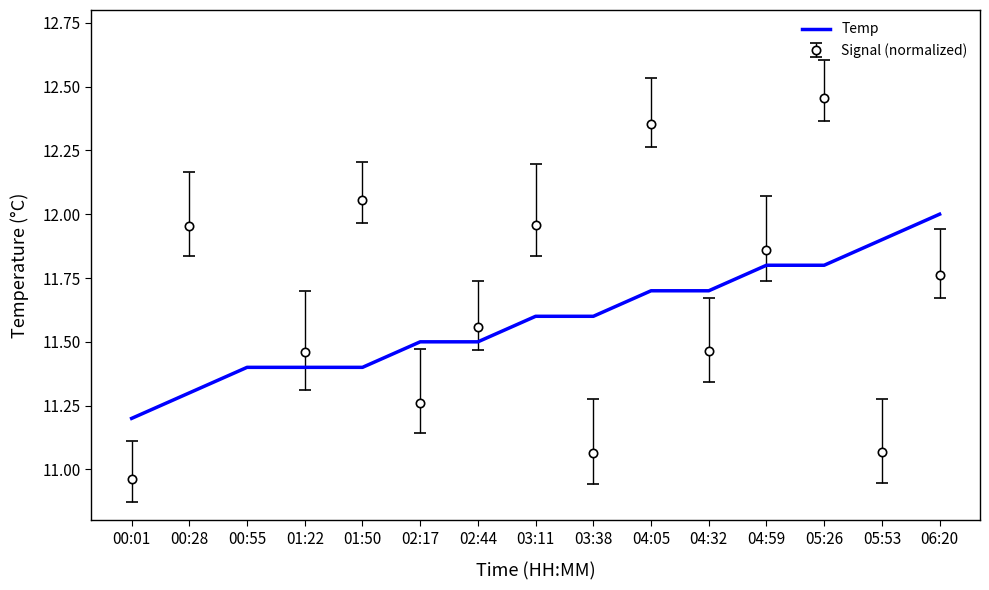

What is the label of the 15th point from the left?

06:20